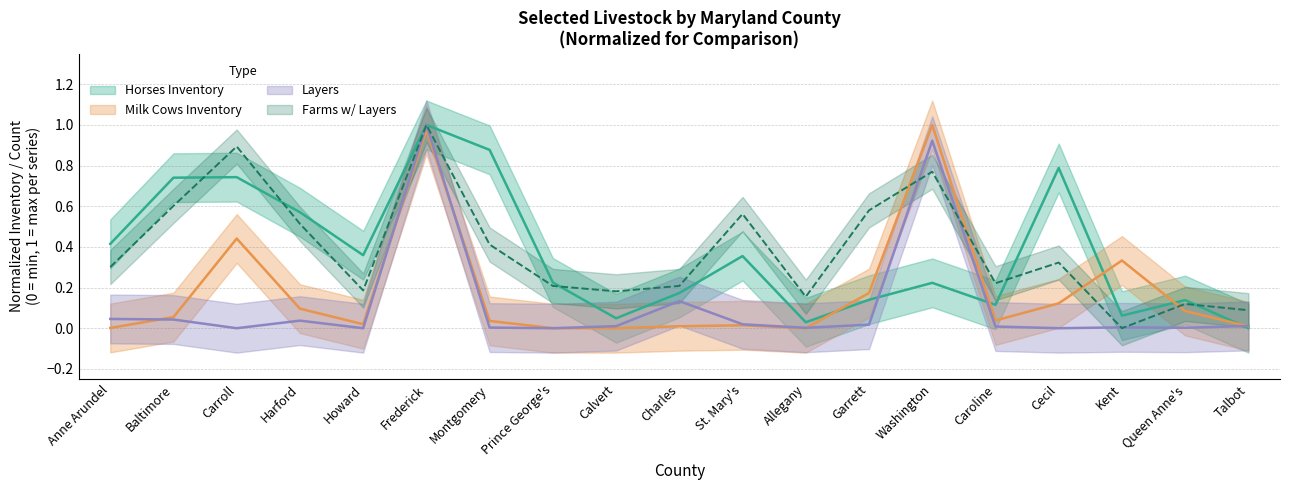

What is the total value across all series at Allegany?

0.2